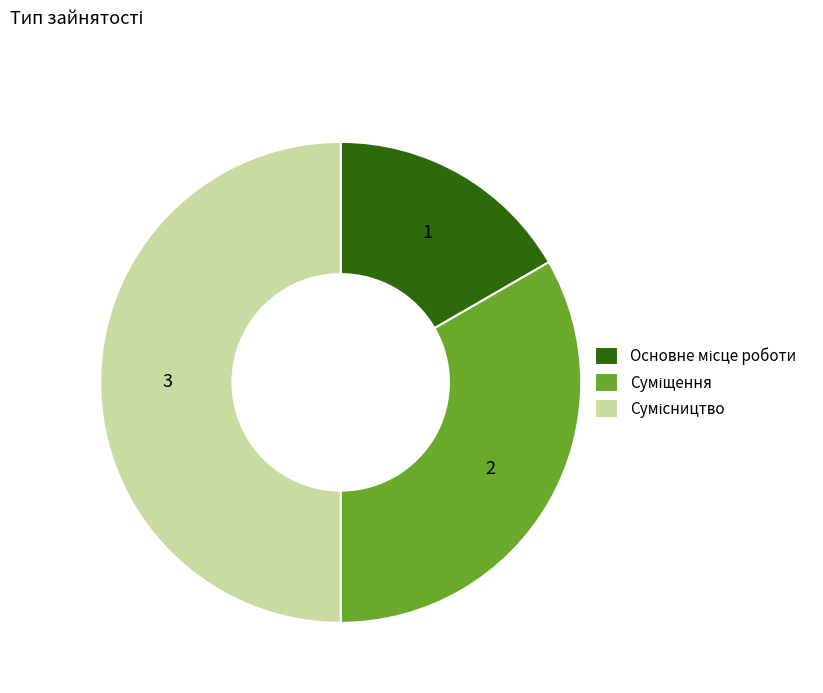

Does any single category account for the majority?

No